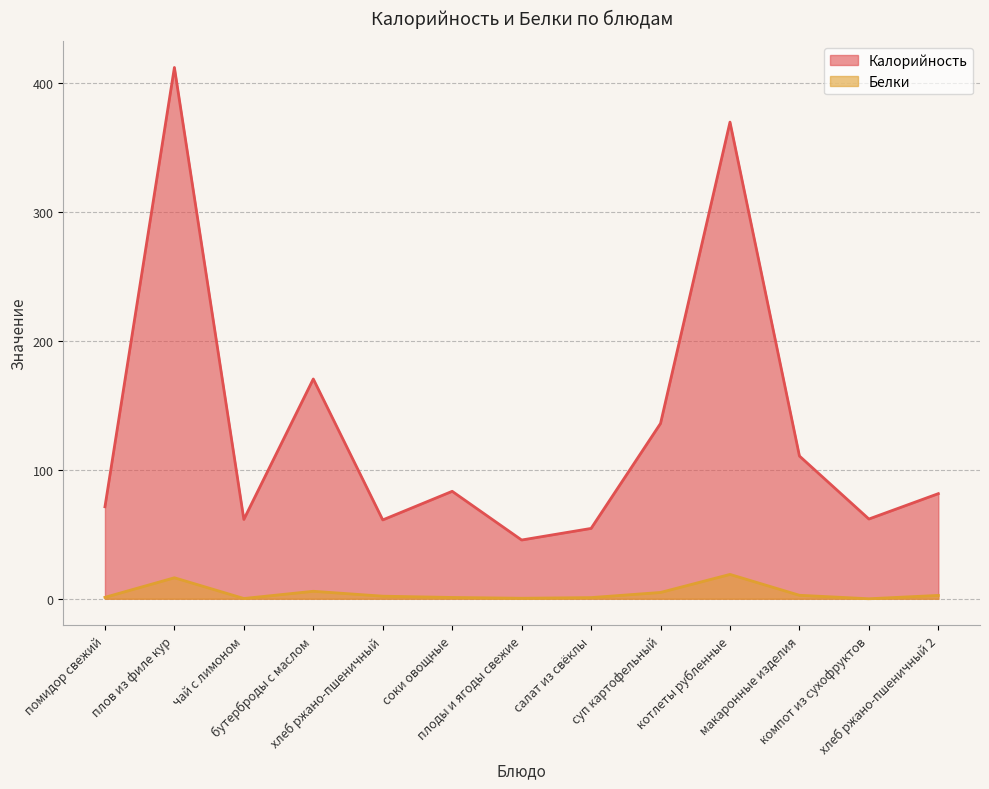

Rank the series by their average value, from lowest to highest.

Белки, Калорийность